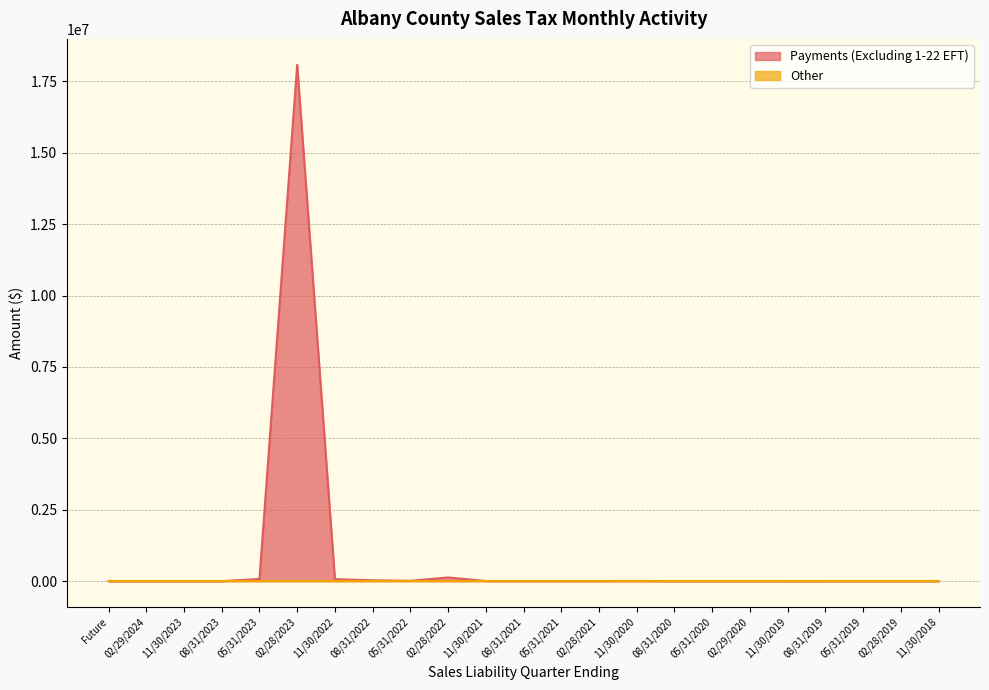

What is the sum of the values at 11/30/2020 and 11/30/2021?

9490.0